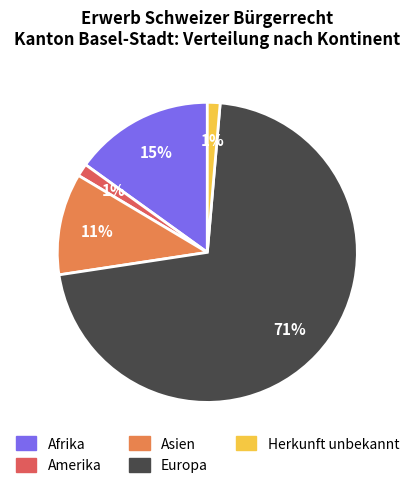

Is there any slice that represents more than half of the pie?

Yes